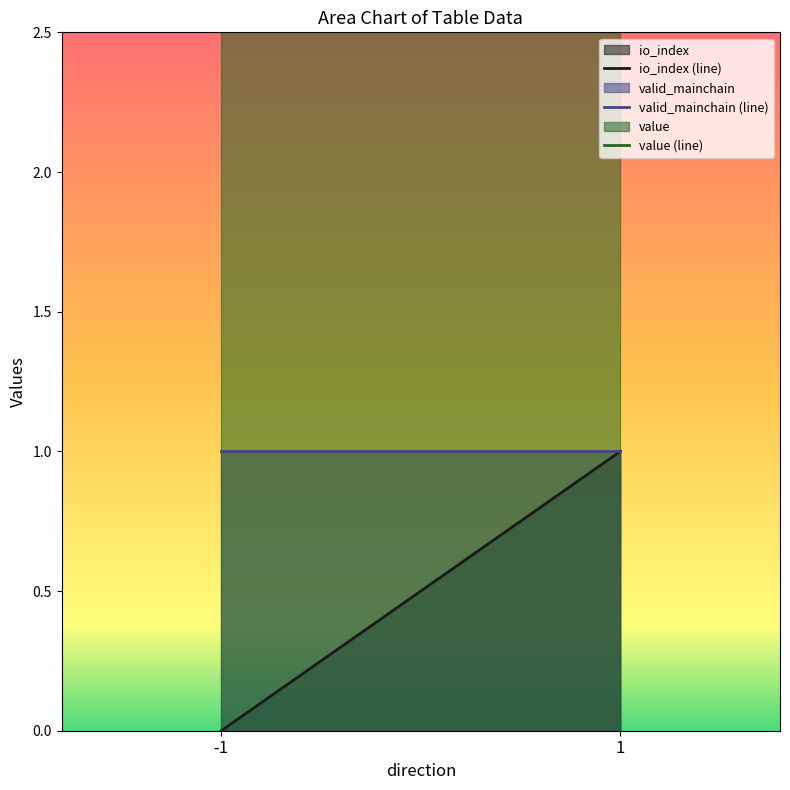

True or false: io_index has a value of 1.4 at 1.

False